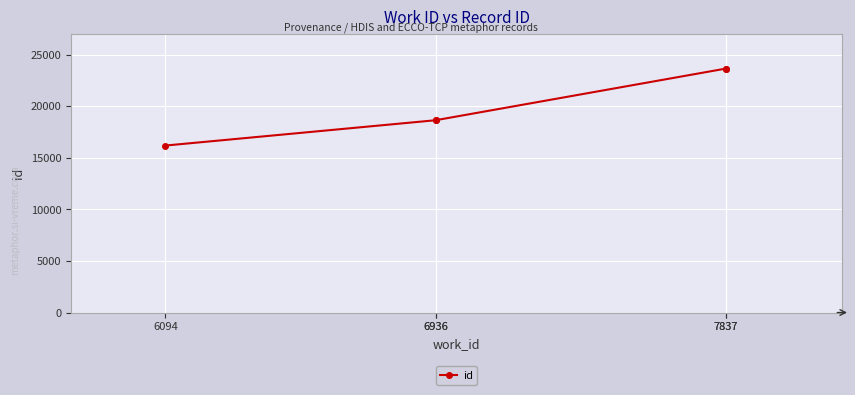

Reading right to left, what are all the values shown in this chart?

23633	23632	18642	18637	16181